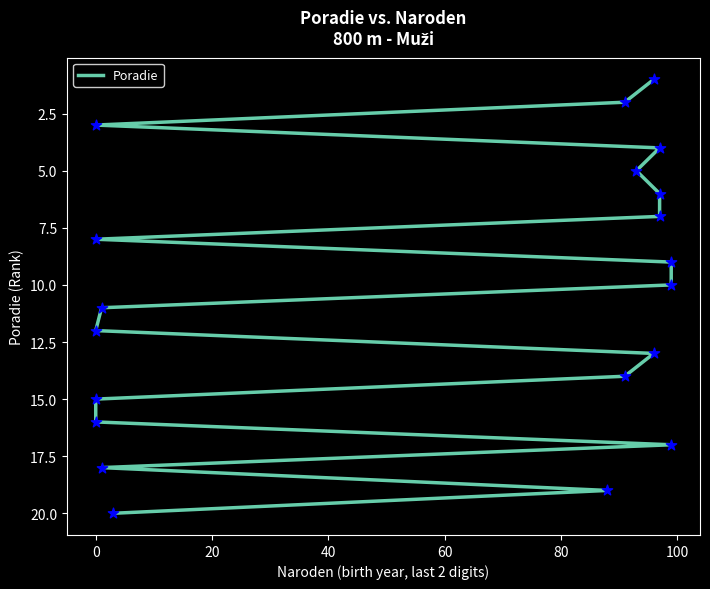

What is the change in value from 40 to 60?

+1